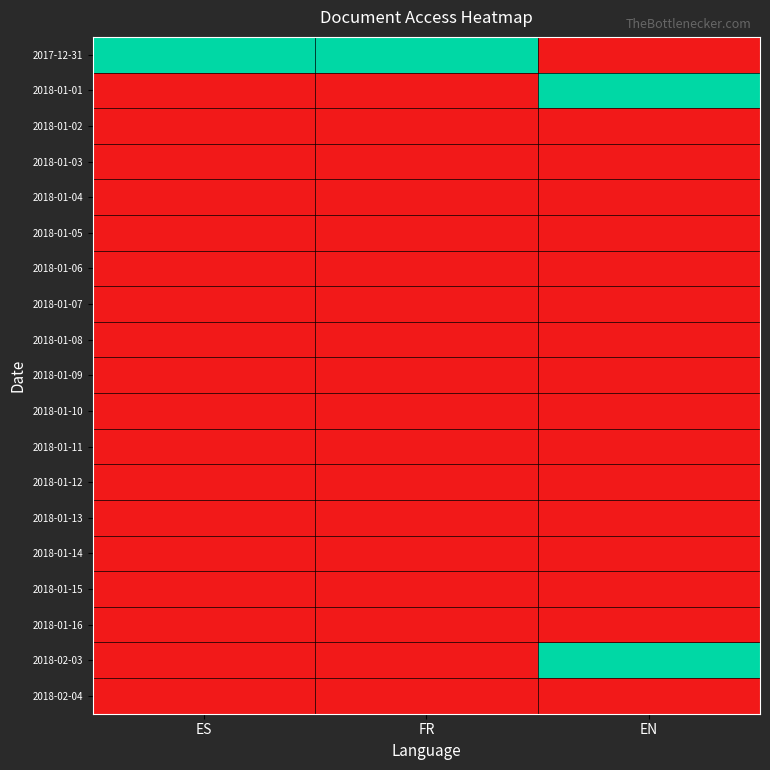

How many distinct data groups are displayed?

19